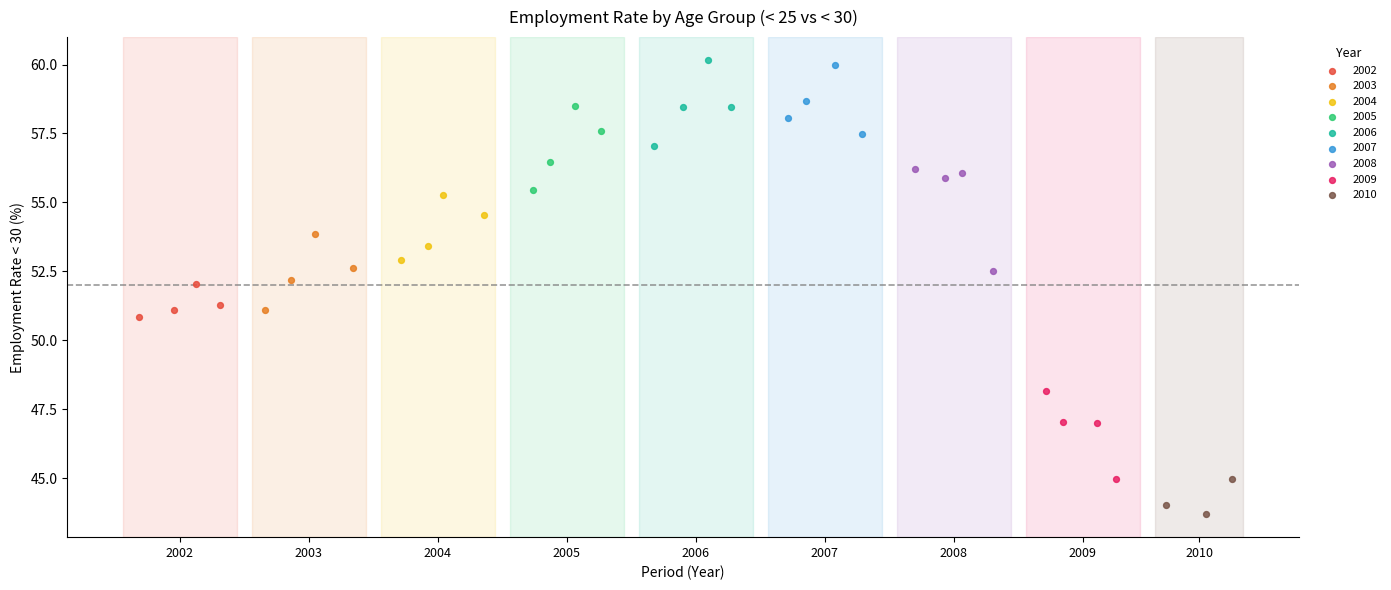

Which series reaches the minimum Y coordinate?

2010